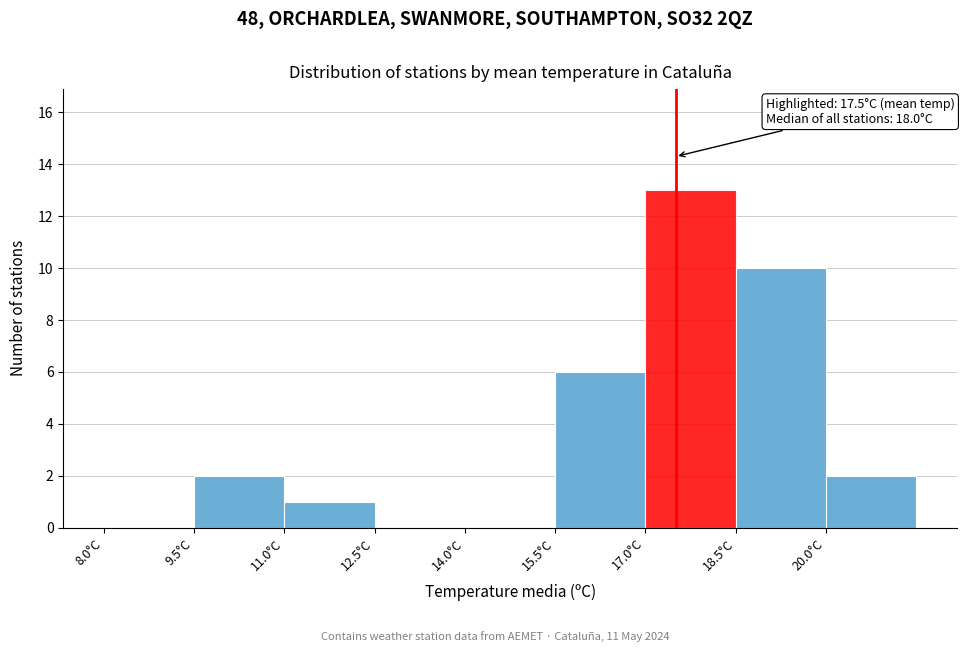

Which range on the x-axis has the tallest bar?

17.0 to 18.5